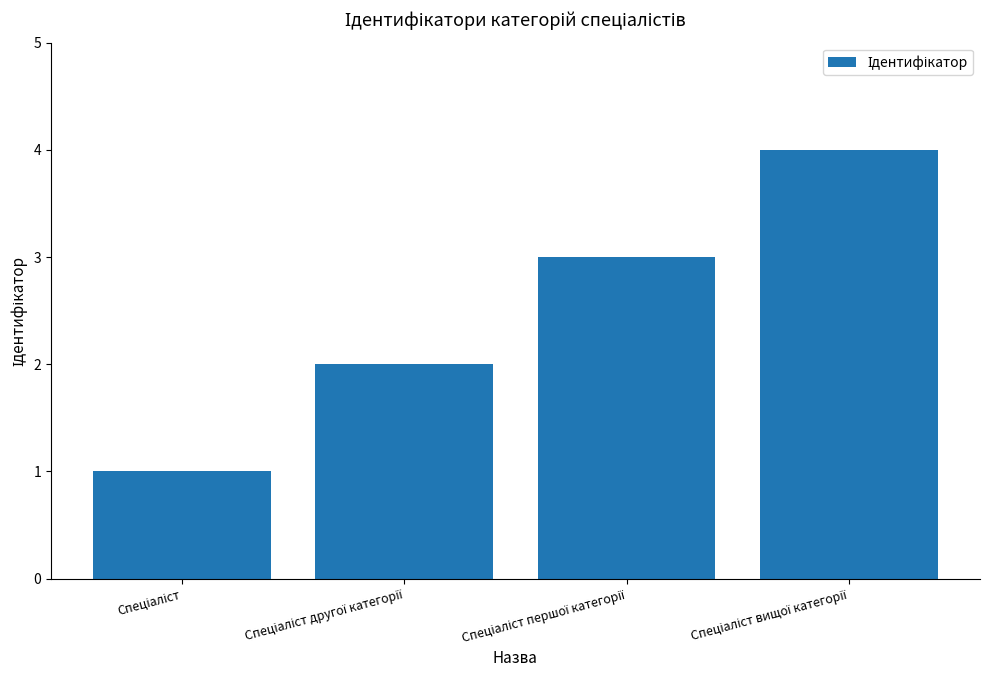

What is the value of the 2nd bar from the left?

2